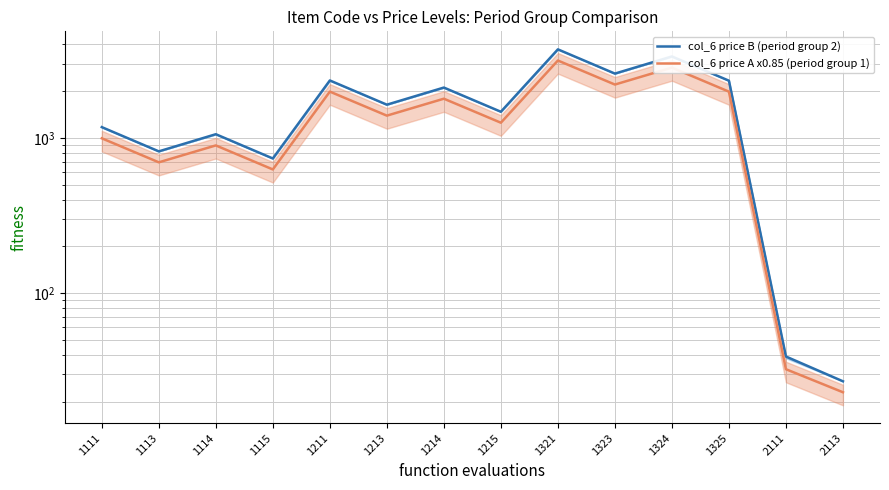

What is the difference between the maximum and minimum values in the col_6 price A x0.85 (period group 1) series?

3125.5